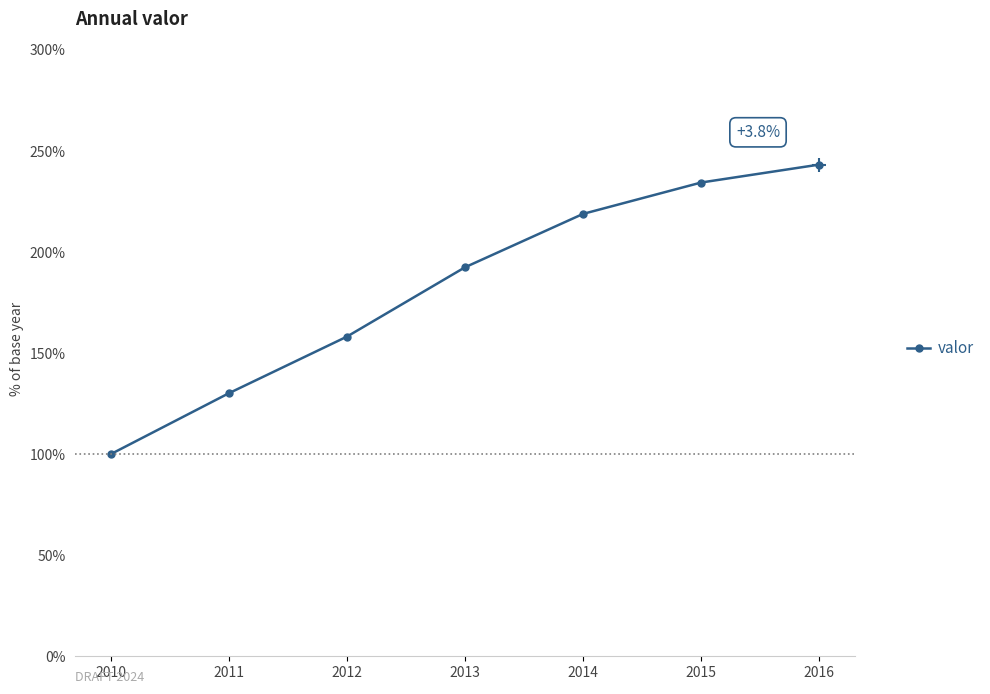

Rank the categories by value from lowest to highest.

2010, 2011, 2012, 2013, 2014, 2015, 2016